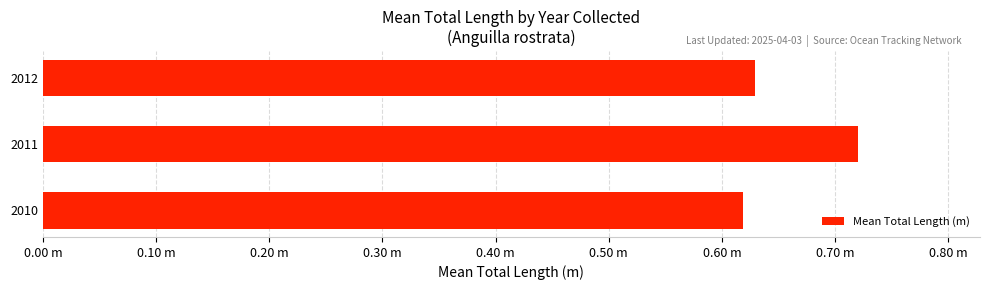

What is the difference between the maximum and minimum values?

0.1